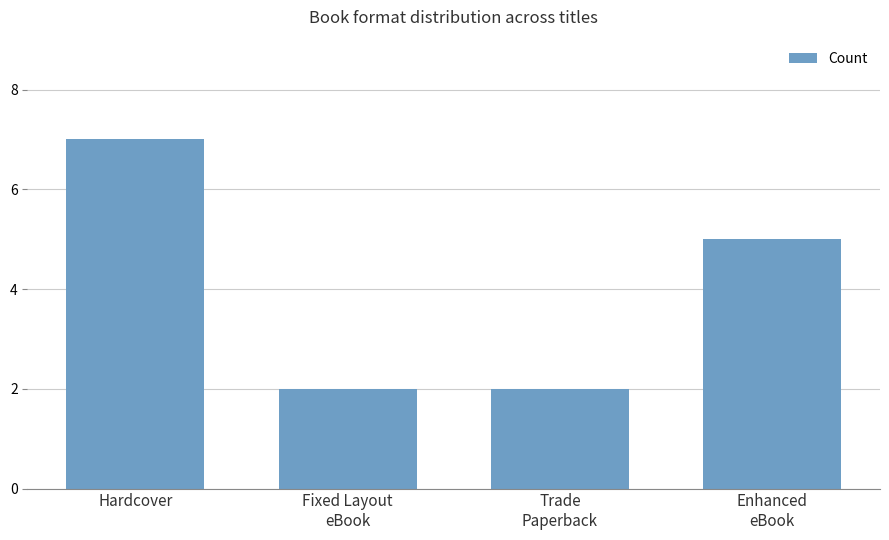

Reading left to right, list all the values displayed in this chart.

7	2	2	5